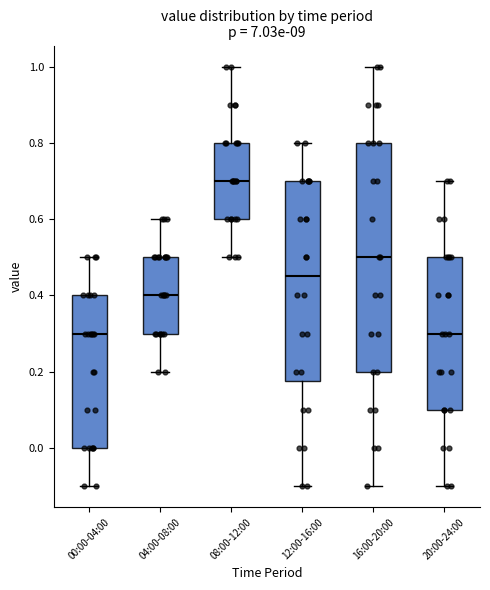

Reading left to right, transcribe this box plot: for each box, give where its median line is, the range the box spans, and where its two whiskers end, as read against the y-axis. The values are not printed on the chart, so give them approximately, as read against the axis.

00:00-04:00: median 0.30, box 0.00 to 0.40, whiskers -0.10 to 0.50
04:00-08:00: median 0.40, box 0.30 to 0.50, whiskers 0.20 to 0.60
08:00-12:00: median 0.70, box 0.60 to 0.80, whiskers 0.50 to 1.00
12:00-16:00: median 0.46, box 0.18 to 0.70, whiskers -0.10 to 0.80
16:00-20:00: median 0.50, box 0.20 to 0.80, whiskers -0.10 to 1.00
20:00-24:00: median 0.30, box 0.10 to 0.50, whiskers -0.10 to 0.70